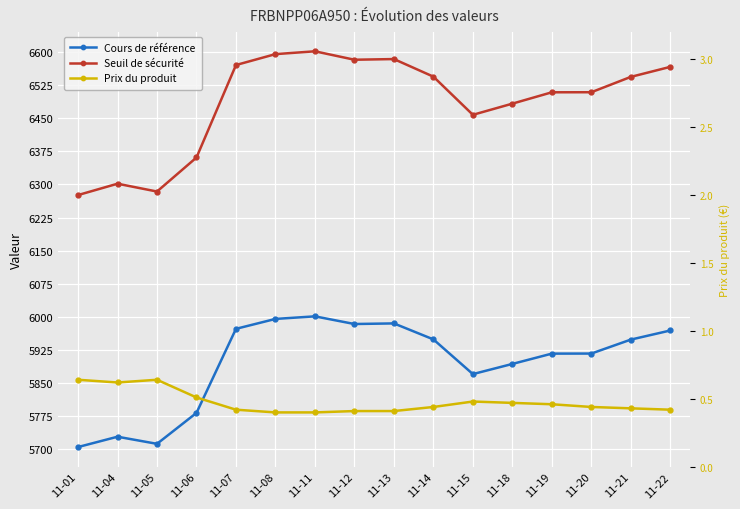

What is the difference between the highest and lowest values at 11-14?

6543.6